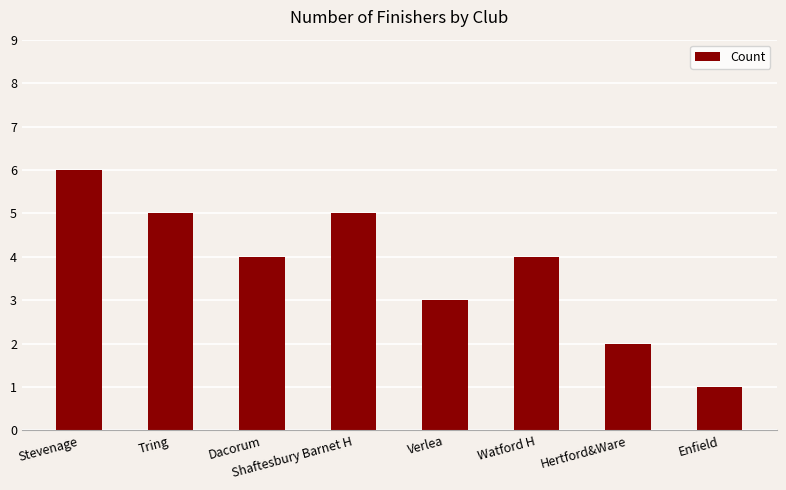

What is the difference between the maximum and minimum values?

5